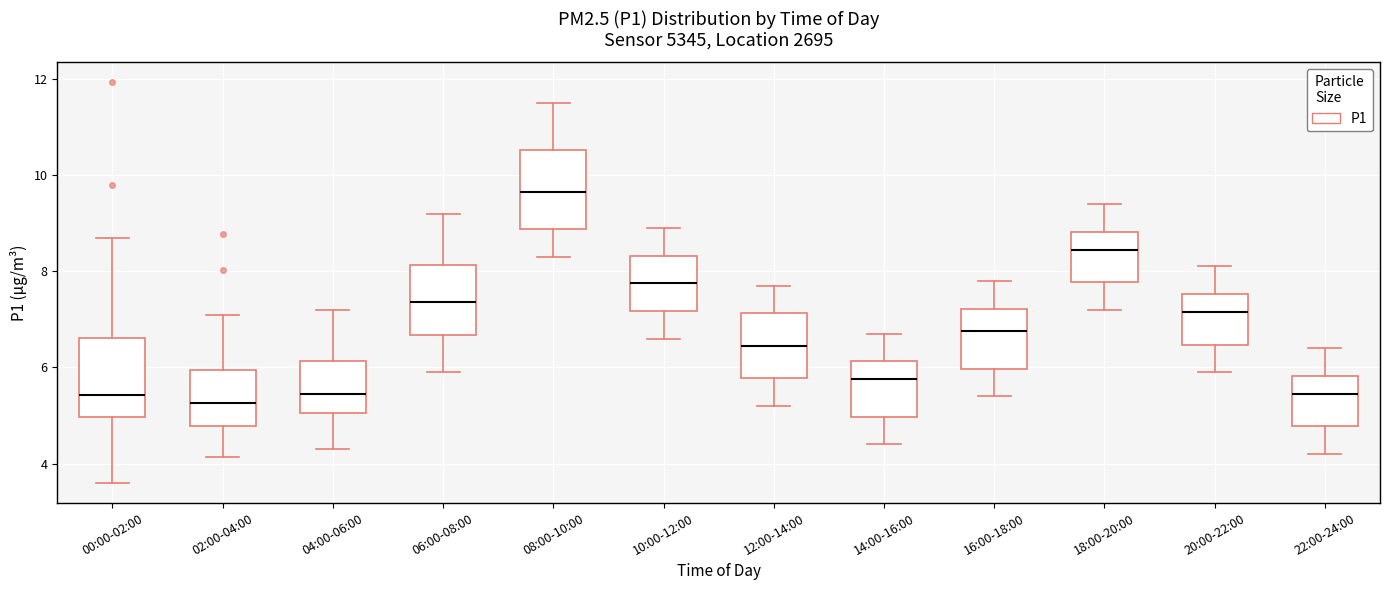

Which box has the highest median line?

08:00-10:00